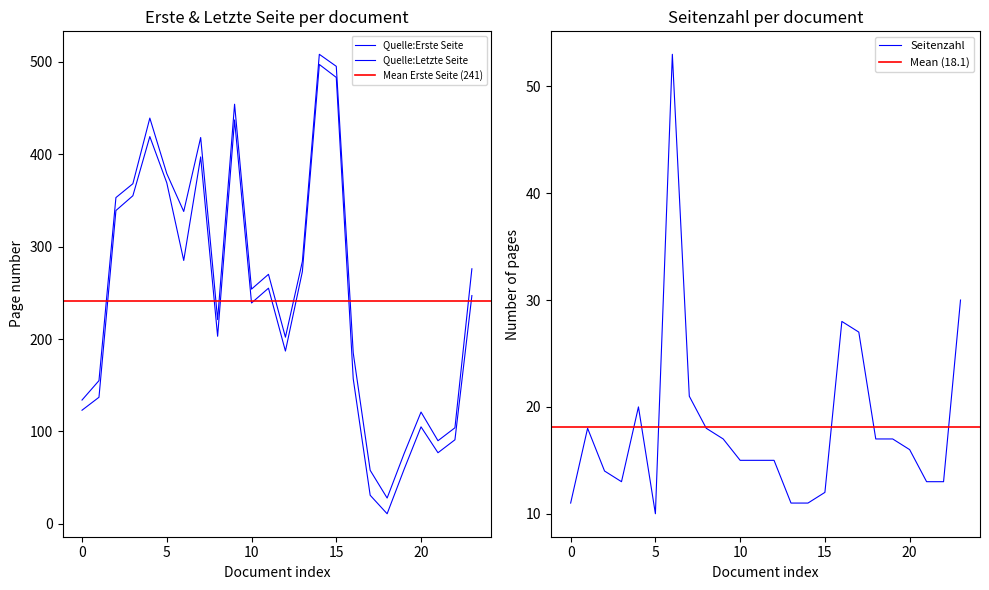

What is the value of the Quelle:Erste Seite point at the 20th from the left?

59